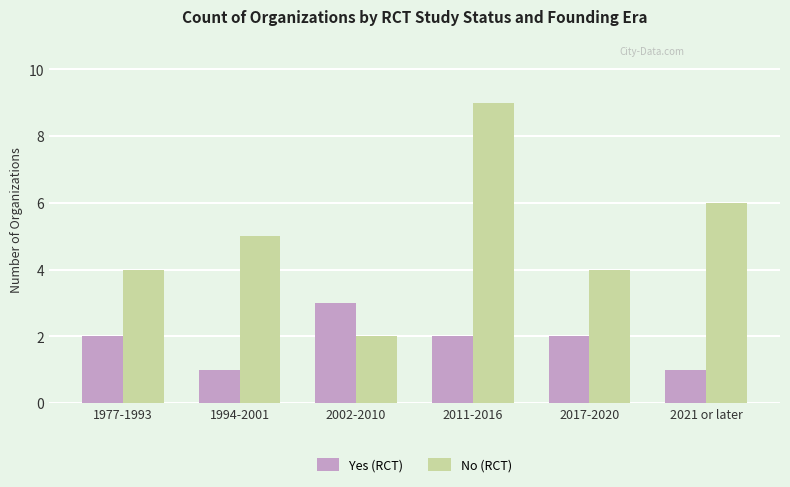

What is the difference between the maximum and second lowest values in the Yes (RCT) series?

2